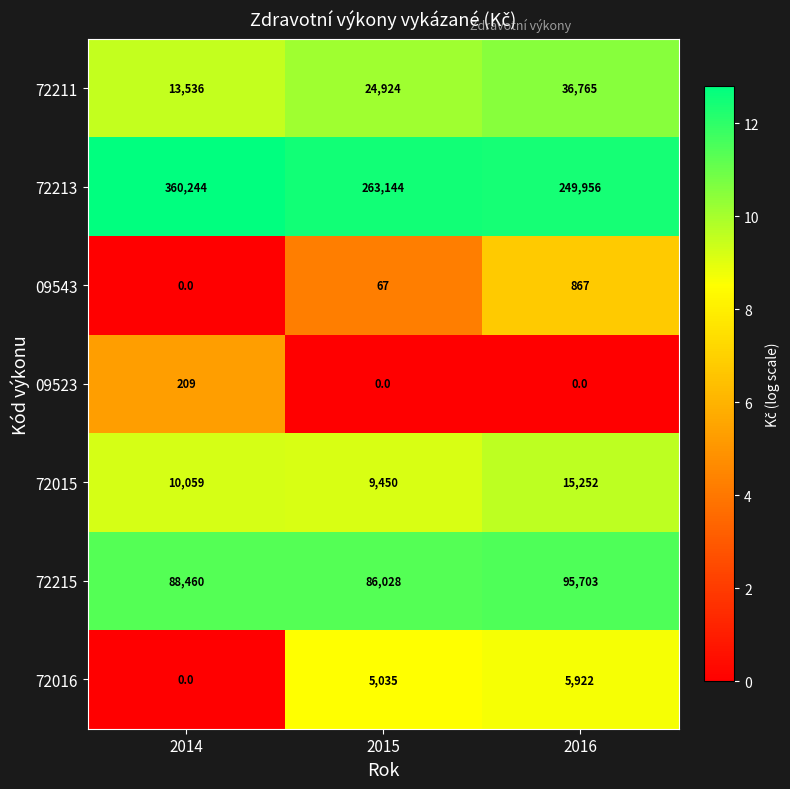

What is the difference between the 72215 values at 2016 and 2014?

7243